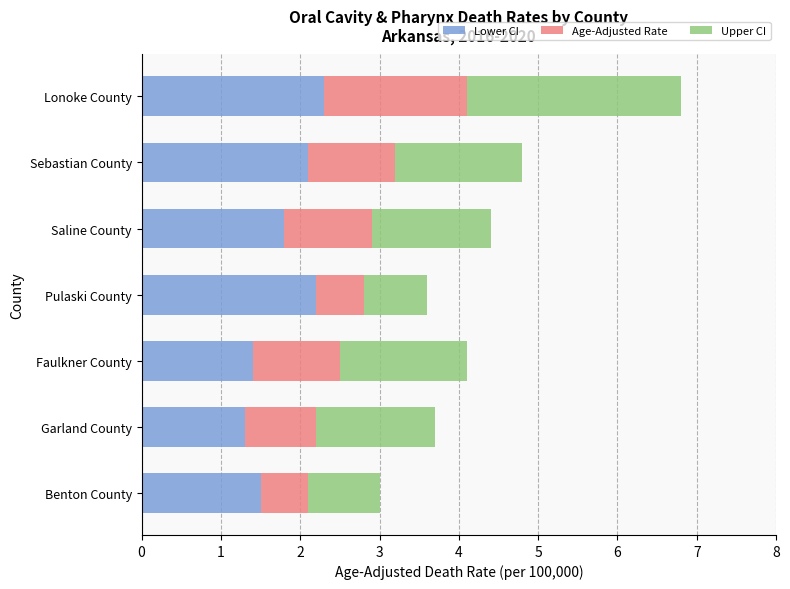

What is the sum of the Lower CI values at Sebastian County and Garland County?

3.4